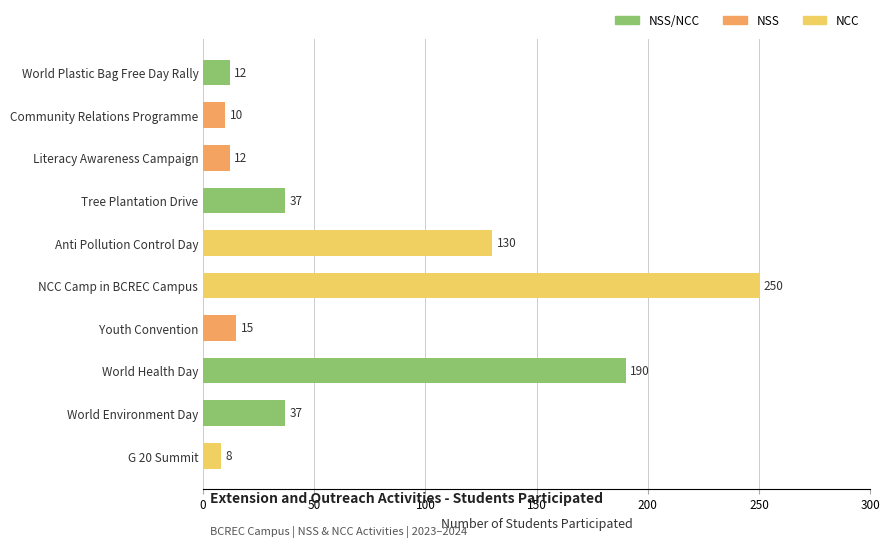

Count the number of data series in this chart.

1